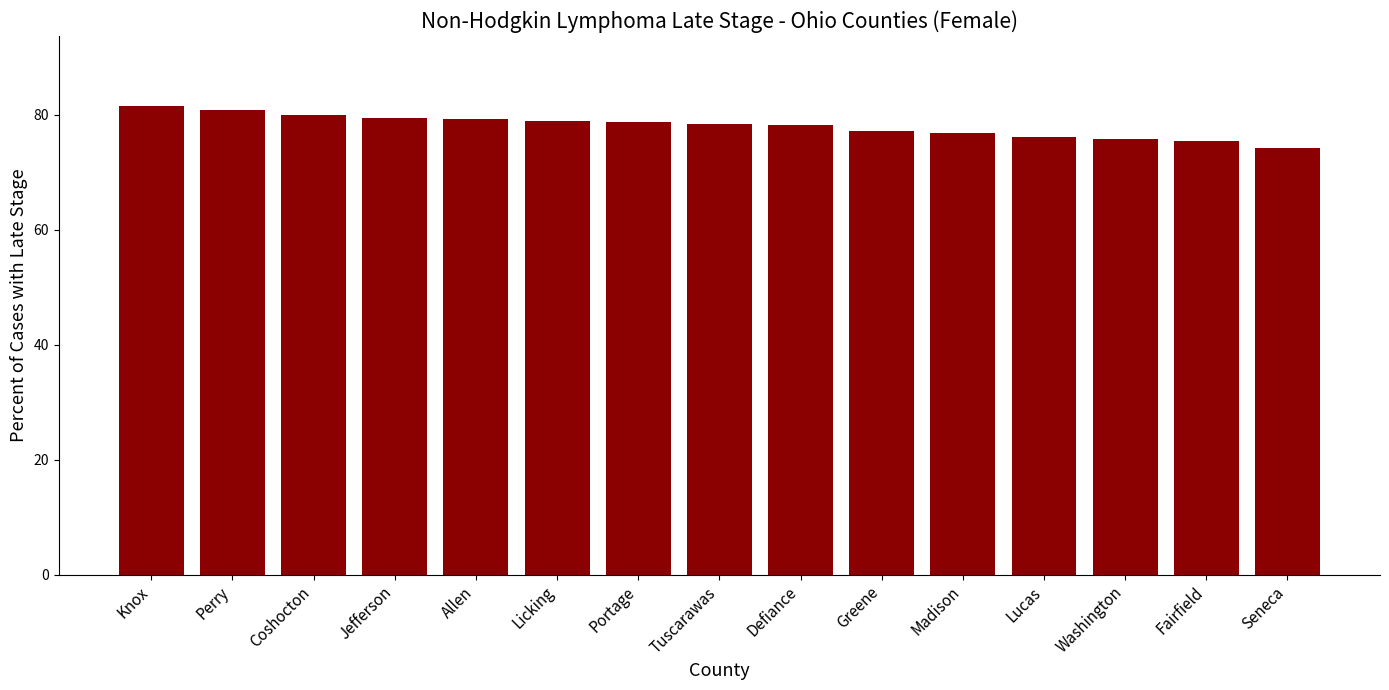

What is the label of the 11th bar from the right?

Allen